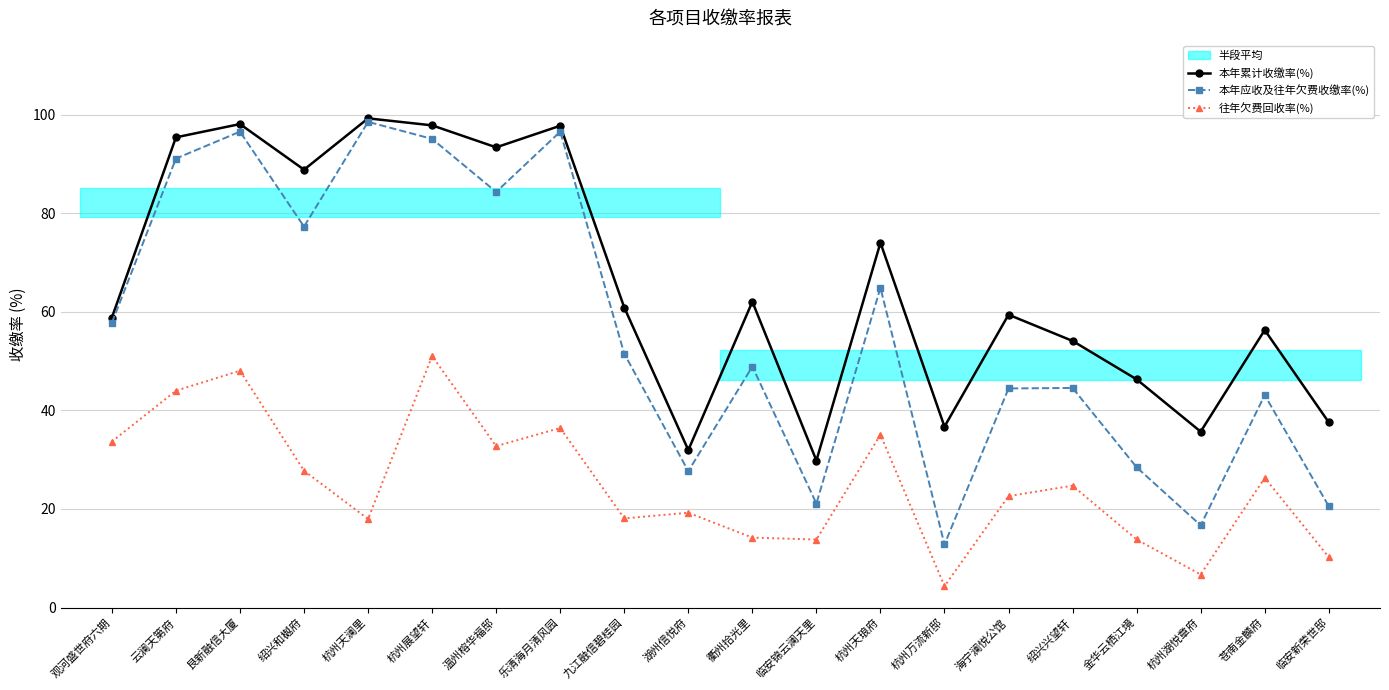

Between 绍兴兴望轩 and 衢州拾光里, which is larger?

衢州拾光里